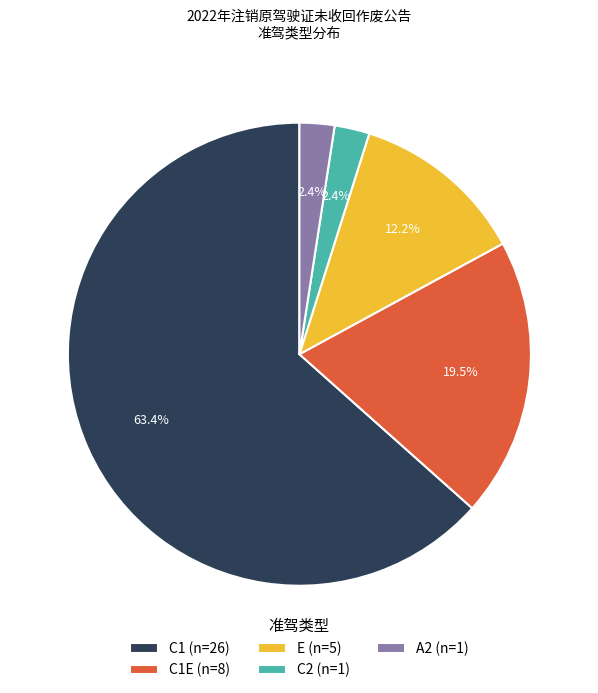

Which category has the biggest portion of the pie?

C1 (n=26)